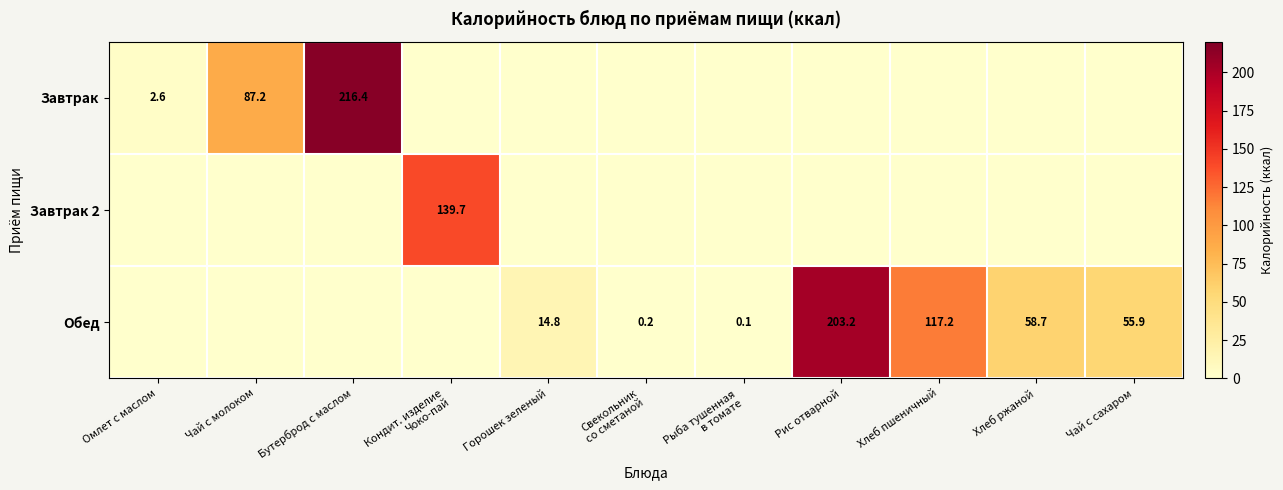

The value of Обед at Хлеб пшеничный is 72.9. True or false?

False